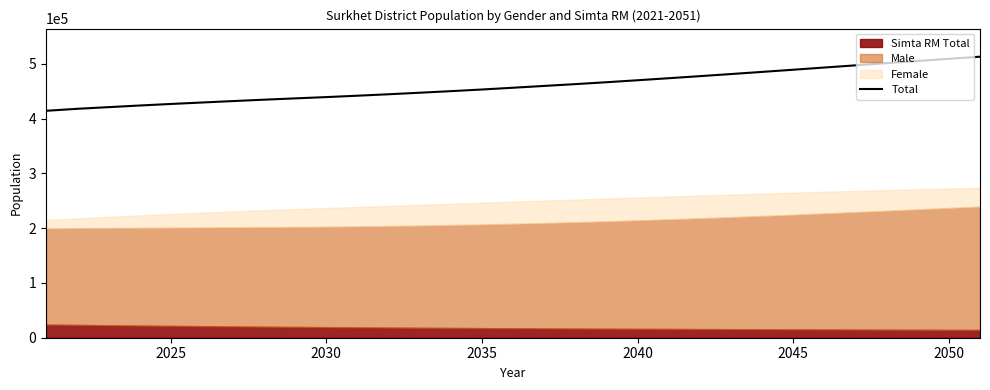

What is the sum of all values?

14258394